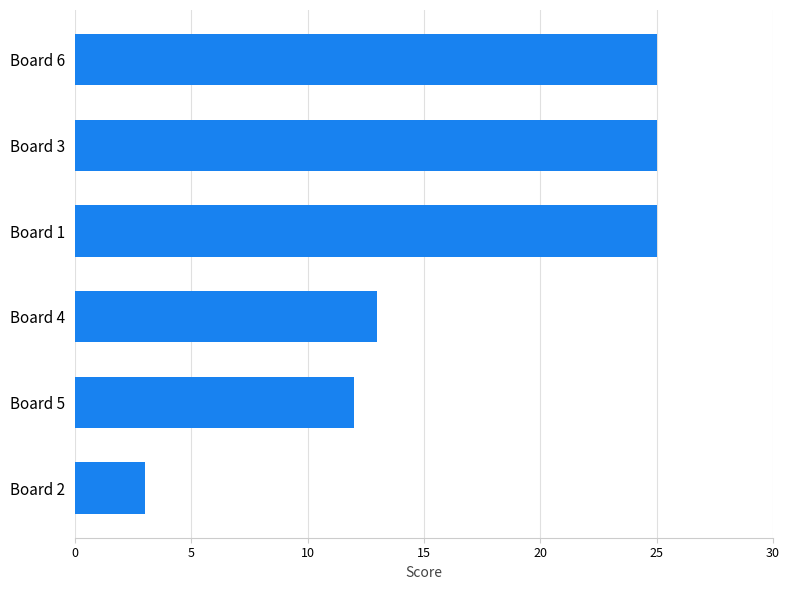

True or false: the data shows 9 at Board 6.

False